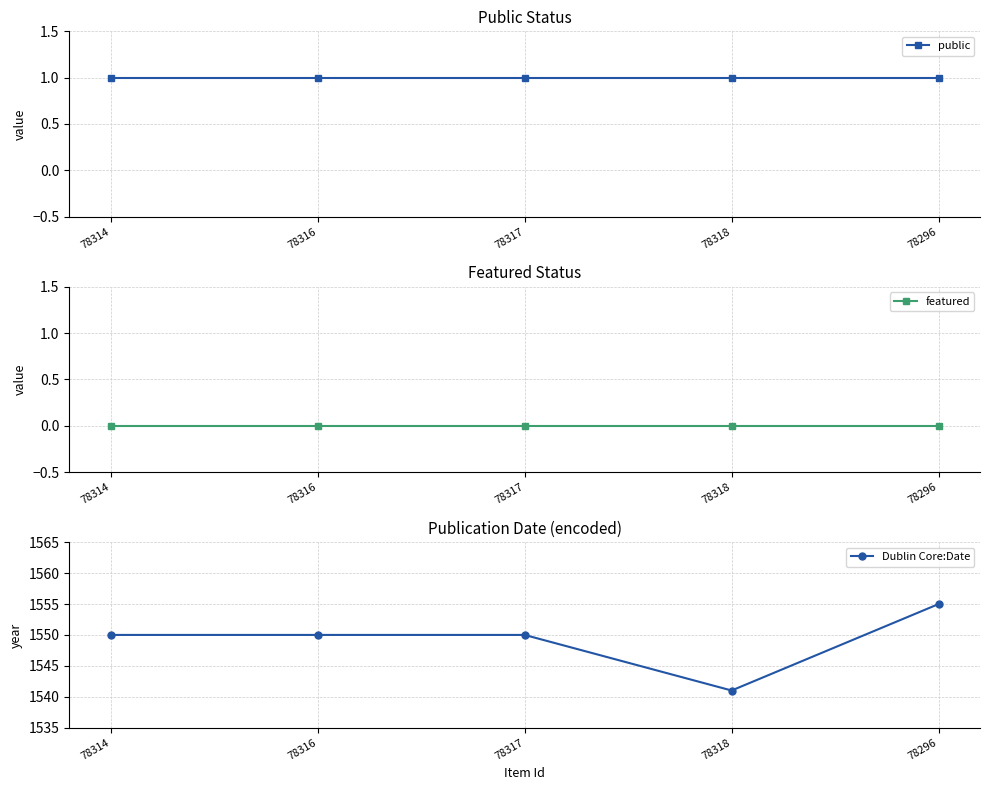

Count the number of categories in the chart.

5